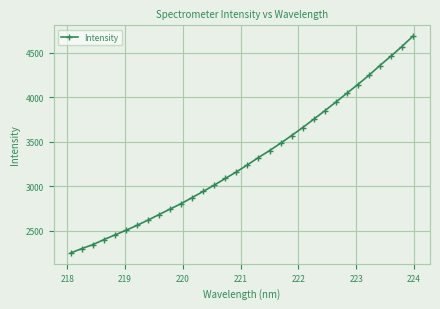

Does the chart display data point markers on the line(s)?

Yes